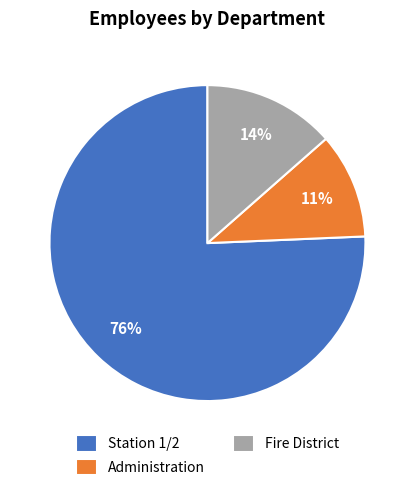

To the nearest percent, what is the combined percentage of Station 1/2 and Fire District?

89%